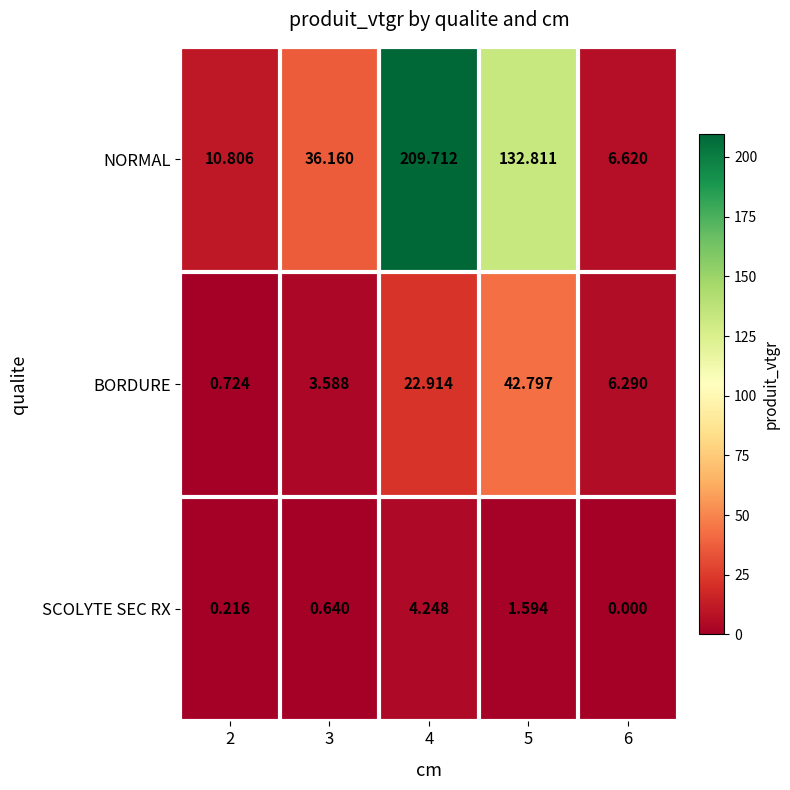

Which label corresponds to the smallest value in the chart?

6